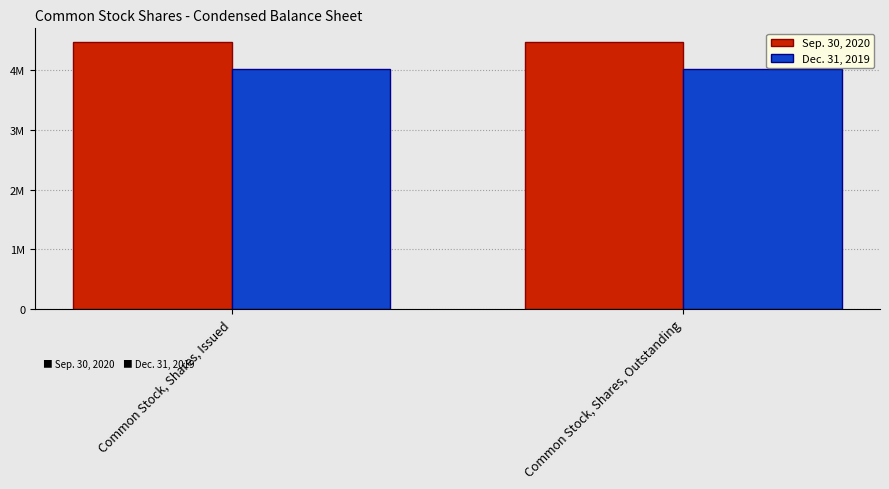

Which category has the lowest value across all series?

Common Stock, Shares, Issued